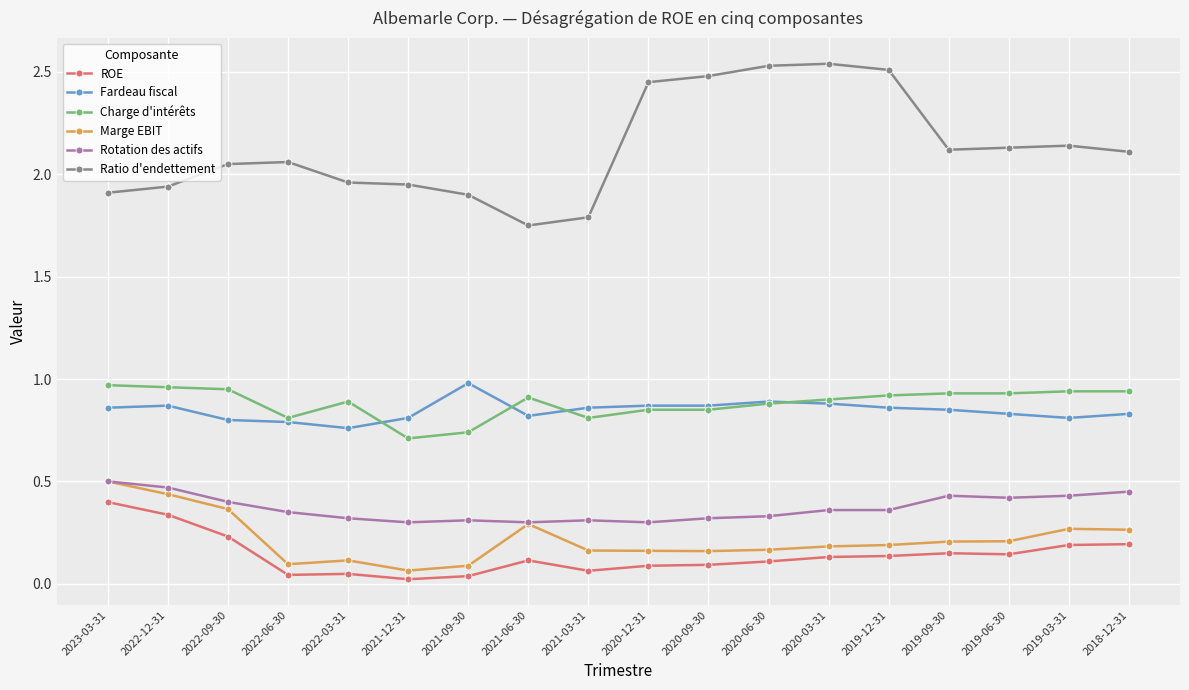

The value of Charge d'intérêts at 2019-06-30 is 0.3. True or false?

False